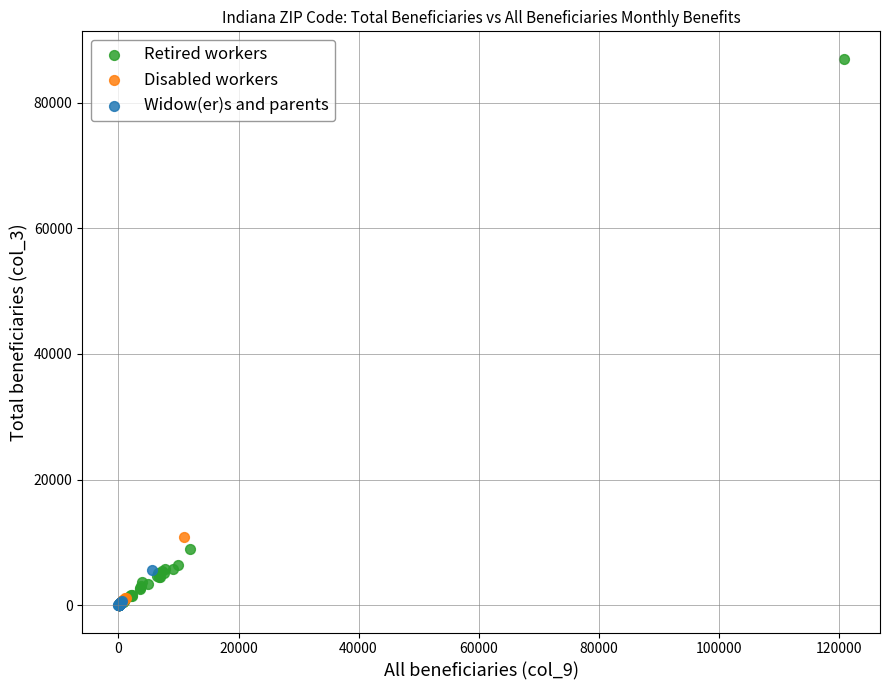

Which series reaches the maximum Y coordinate?

Retired workers